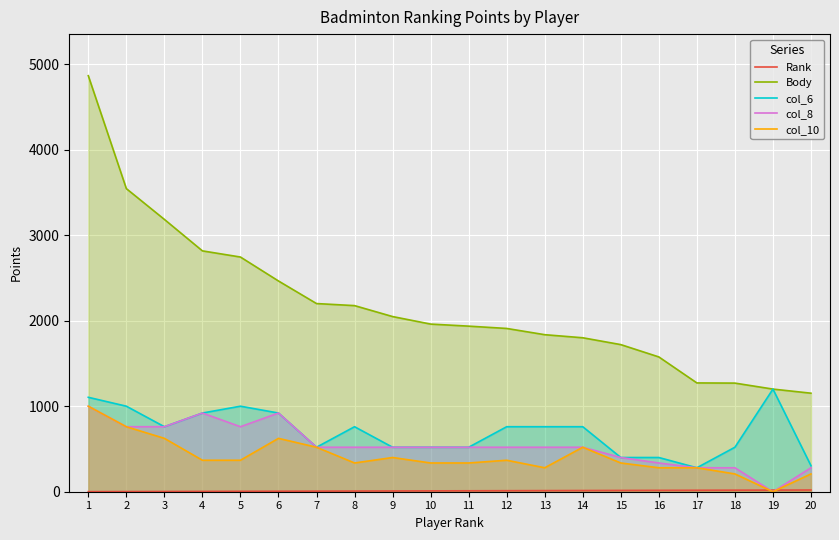

How many lines are shown in the chart?

5